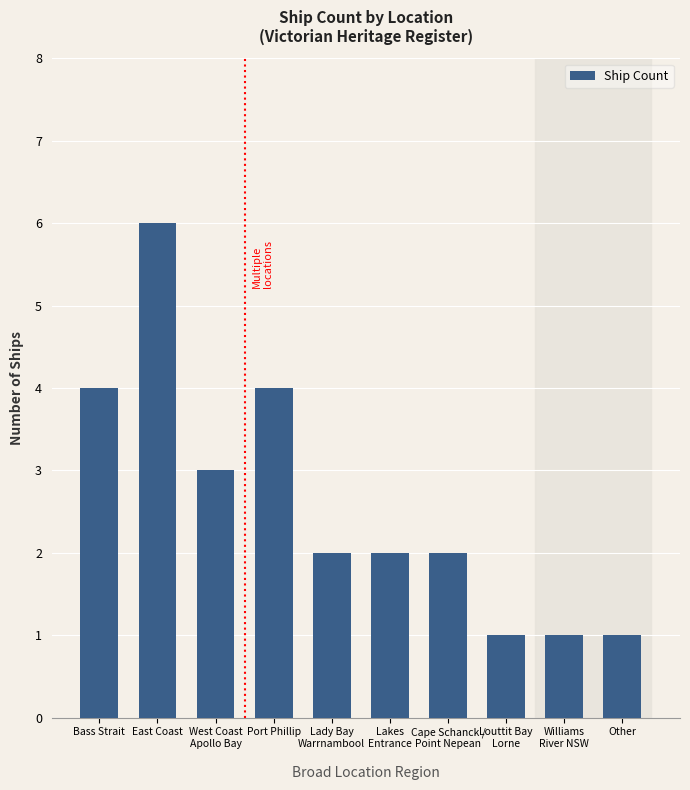

How many series are shown in this chart?

1